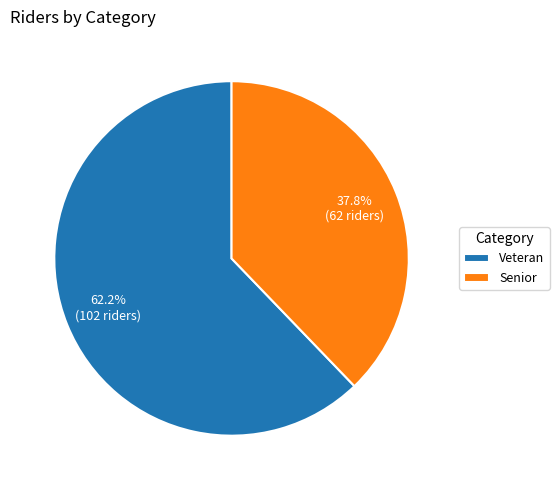

Which slice is the largest?

Veteran